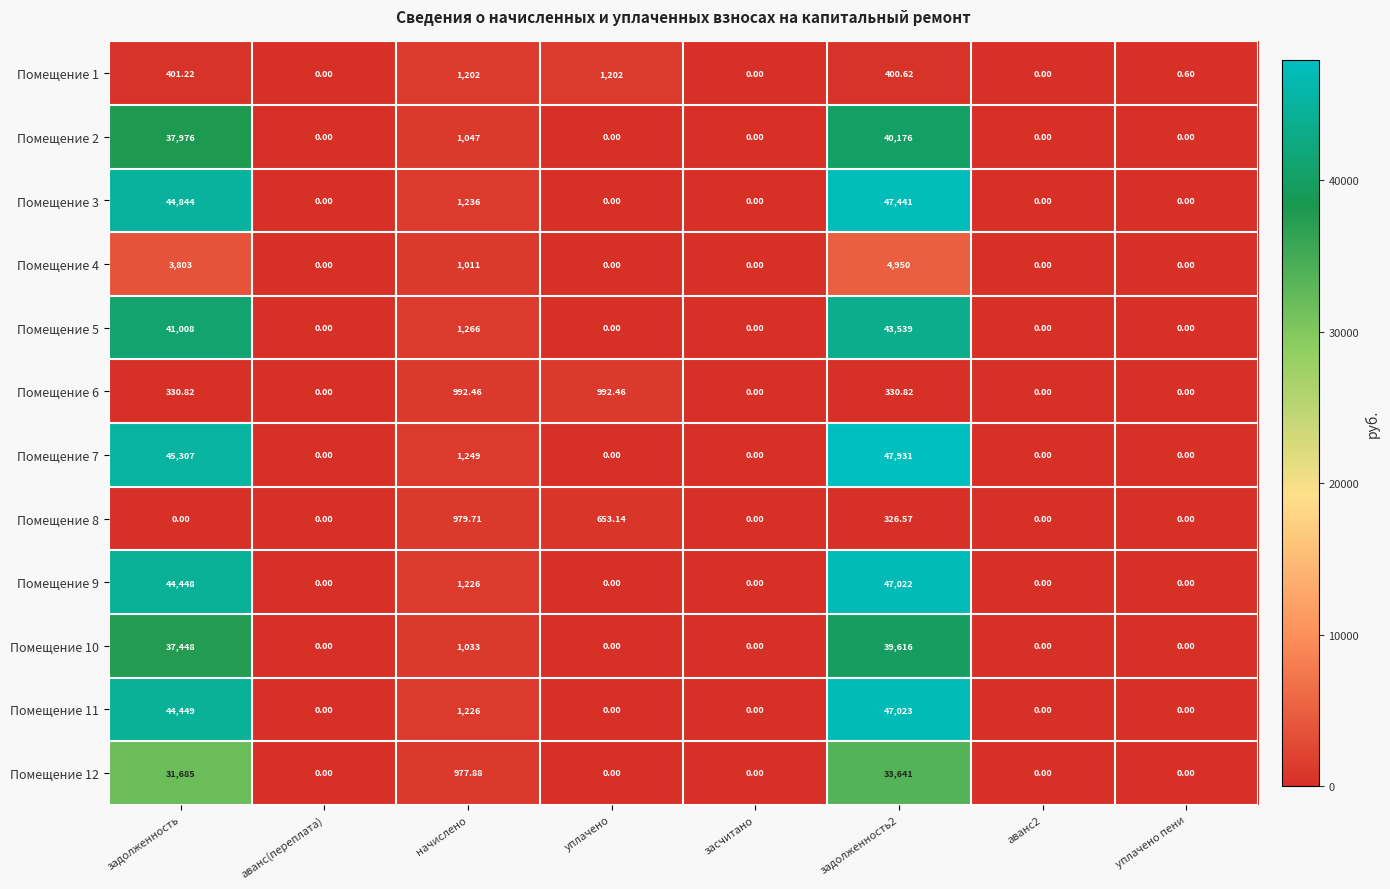

Where is Помещение 11 nearest to the value 23511?

задолженность